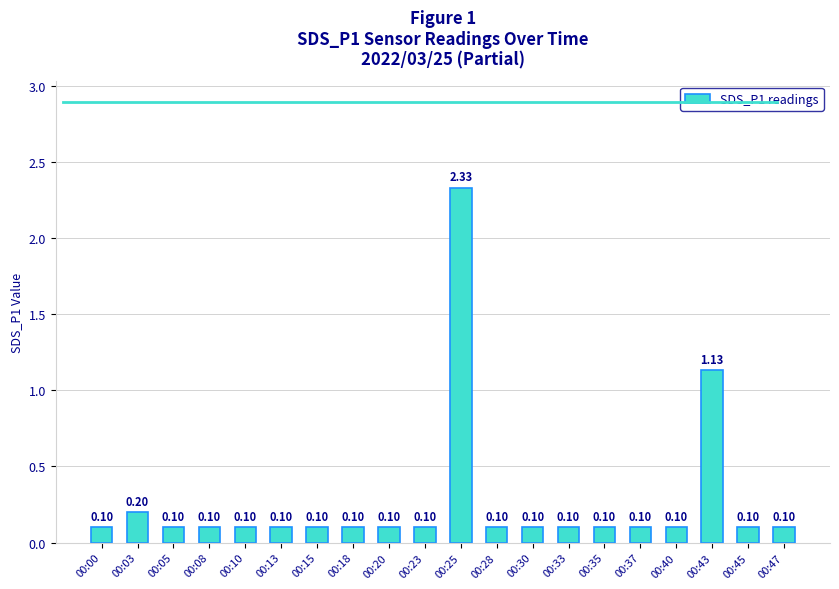

What is the difference between the maximum and minimum values?

2.2